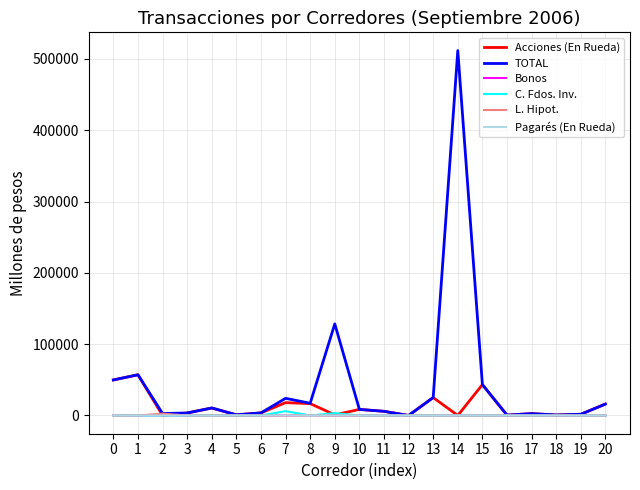

Which series has the widest spread of values?

TOTAL